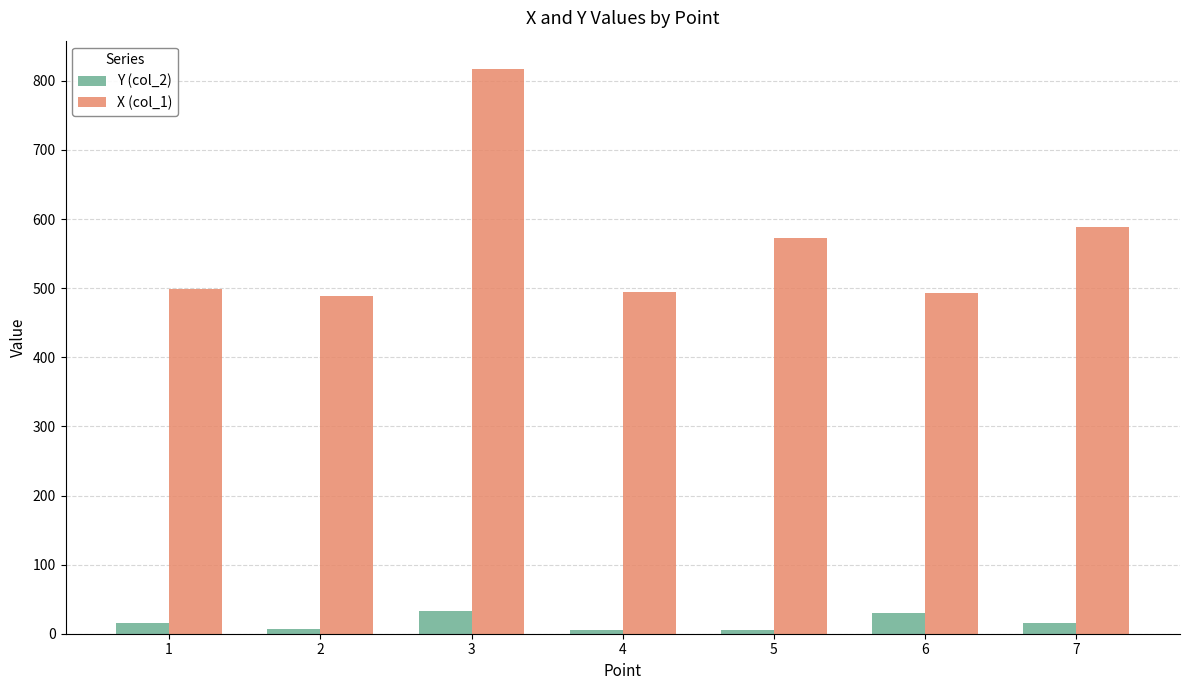

At which category is the sum across all series the highest?

3